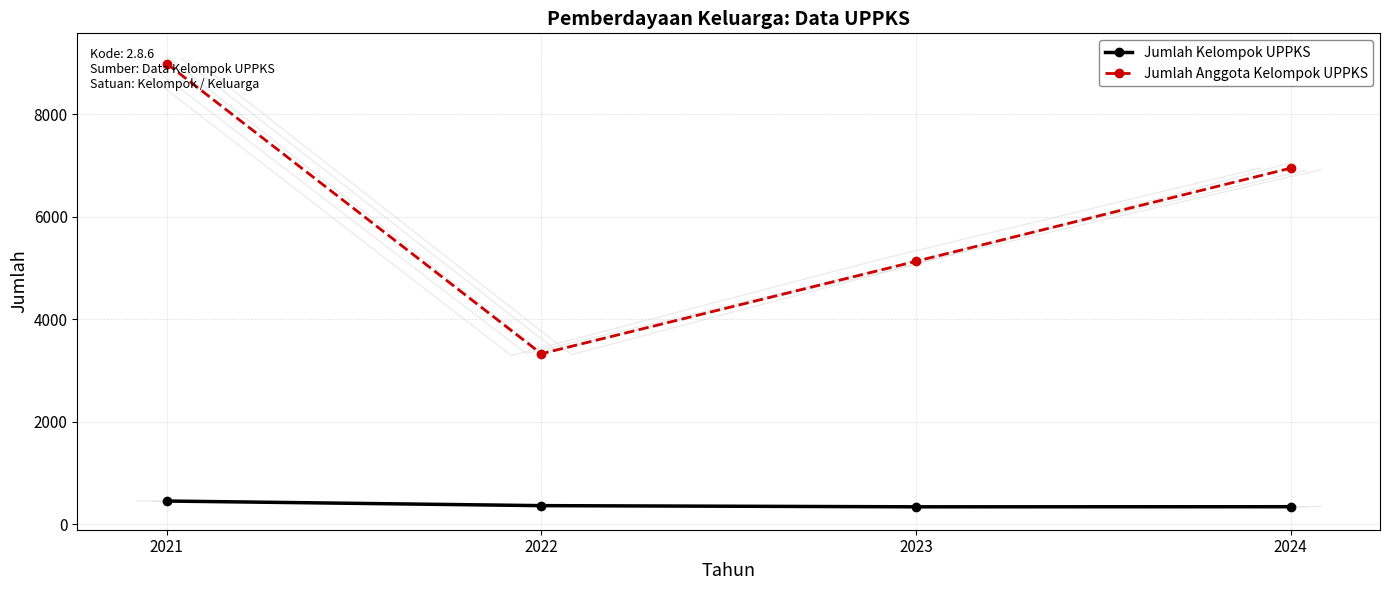

What is the sum of all Jumlah Kelompok UPPKS values?

1486